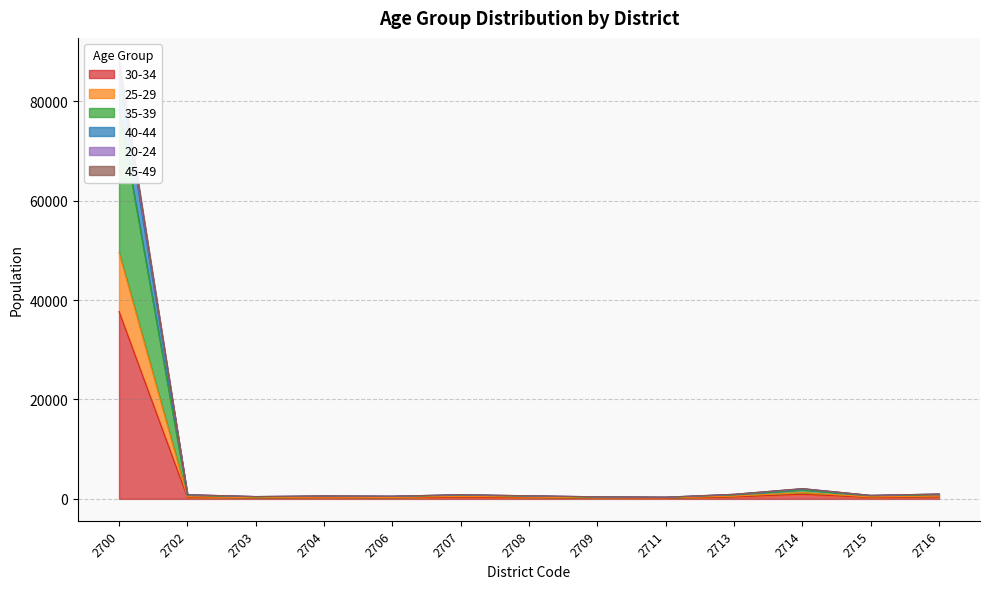

In 30-34, how many points are higher than both neighbors (excluding endpoints)?

3